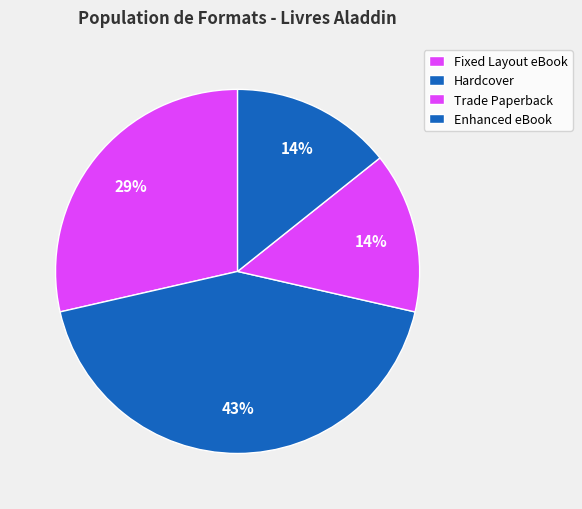

Count the number of slices in the pie.

4